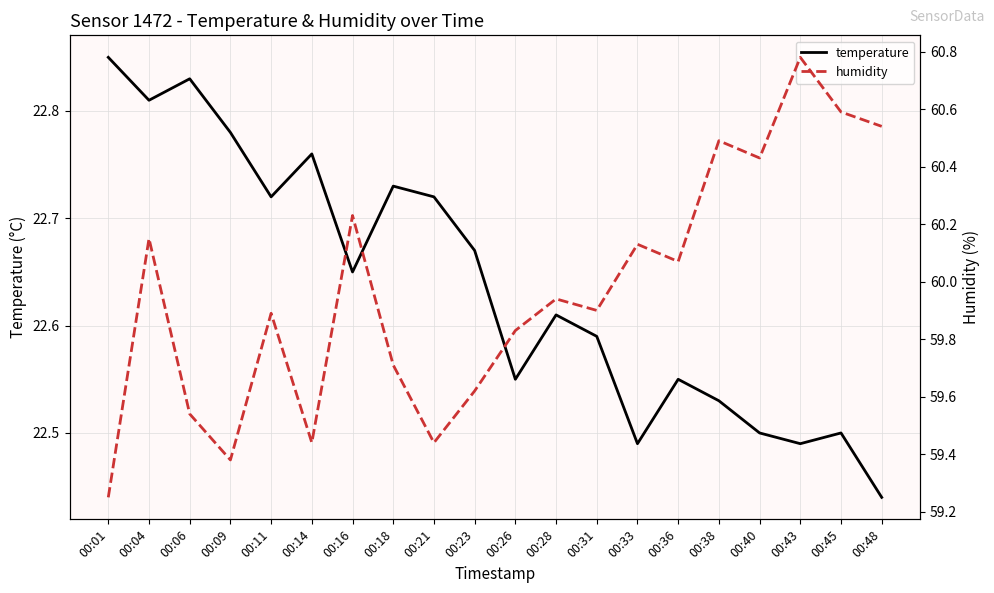

At which label is humidity closest to 60?

00:28